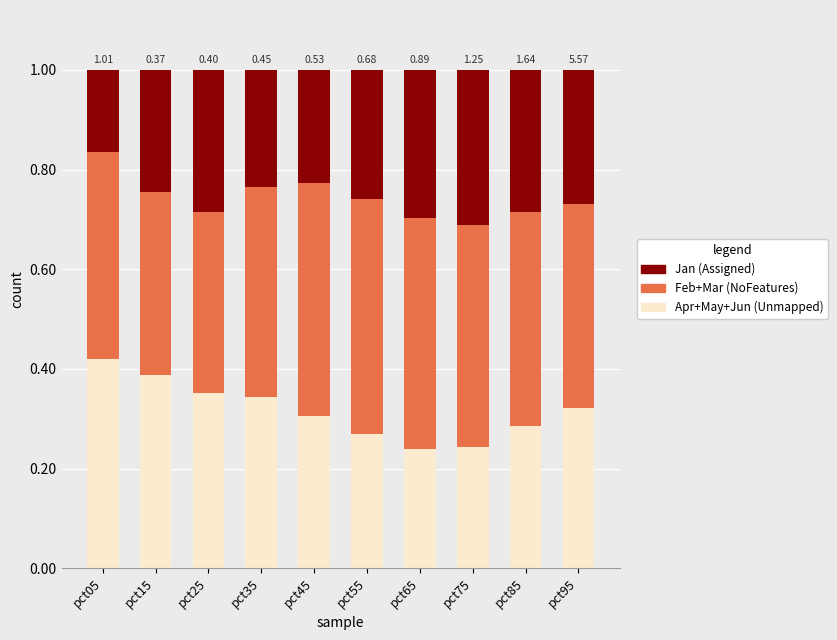

What is the total value across all series at pct95?

1.0